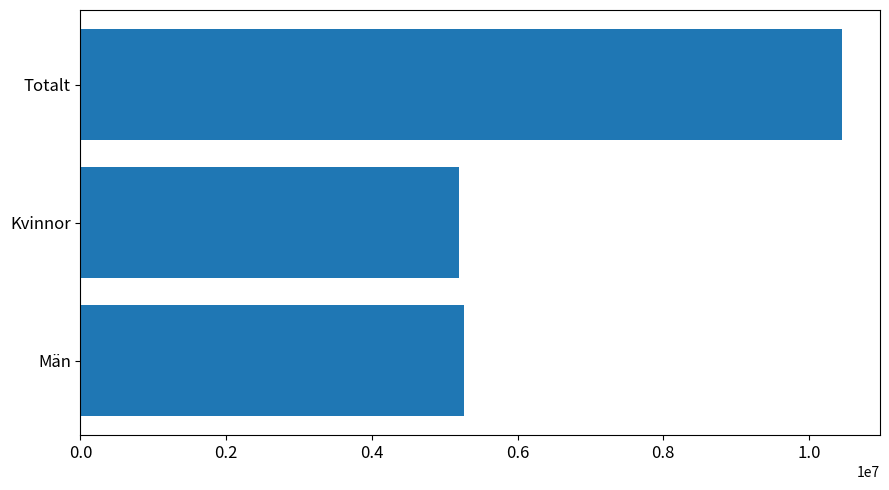

Are the bars grouped side by side (vs. stacked)?

No